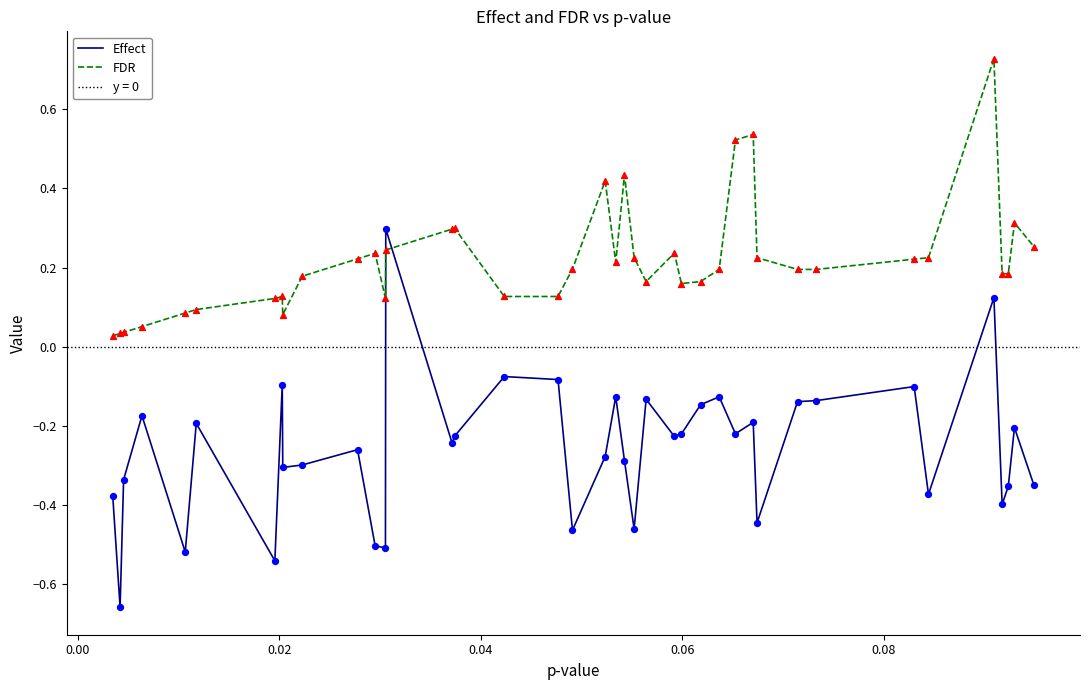

What are all the series names shown in the legend?

Effect, FDR